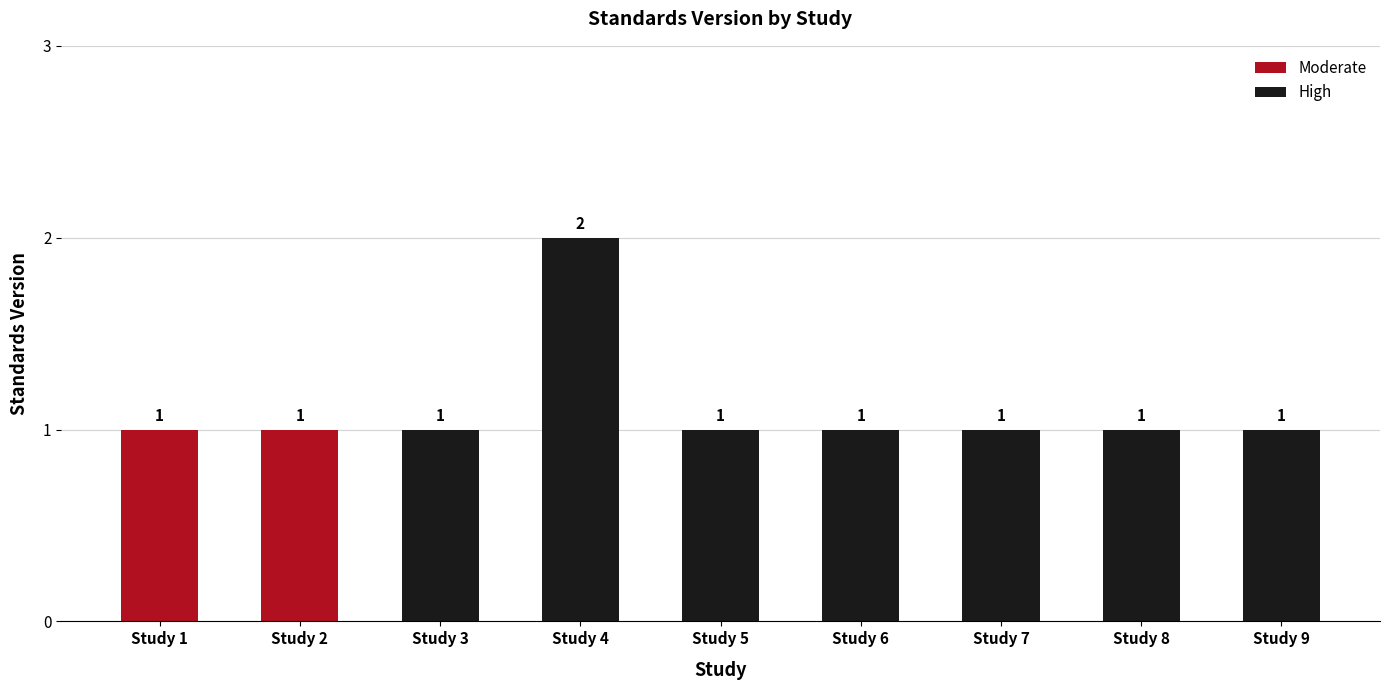

Count the values in the range 1 to 2.

9